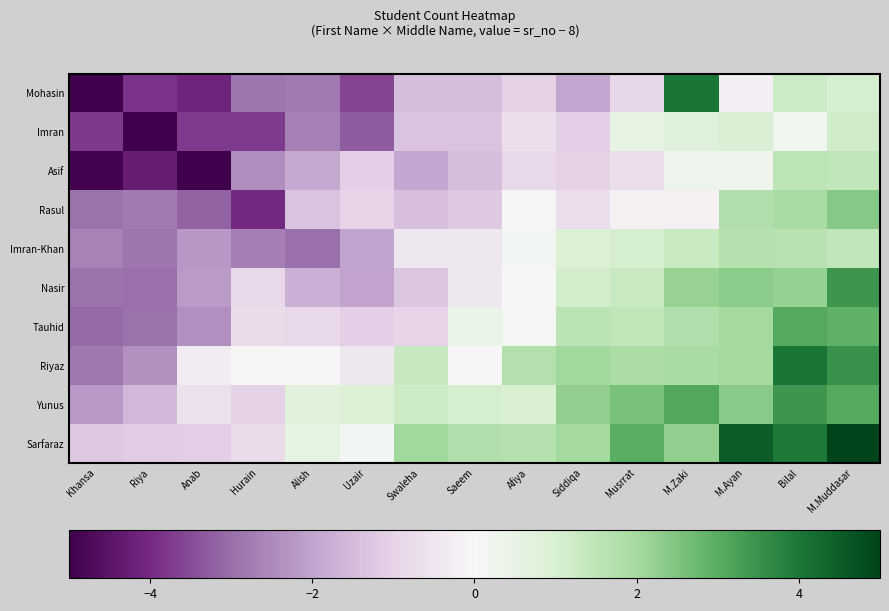

Which category has the highest value across all series?

M.Muddasar